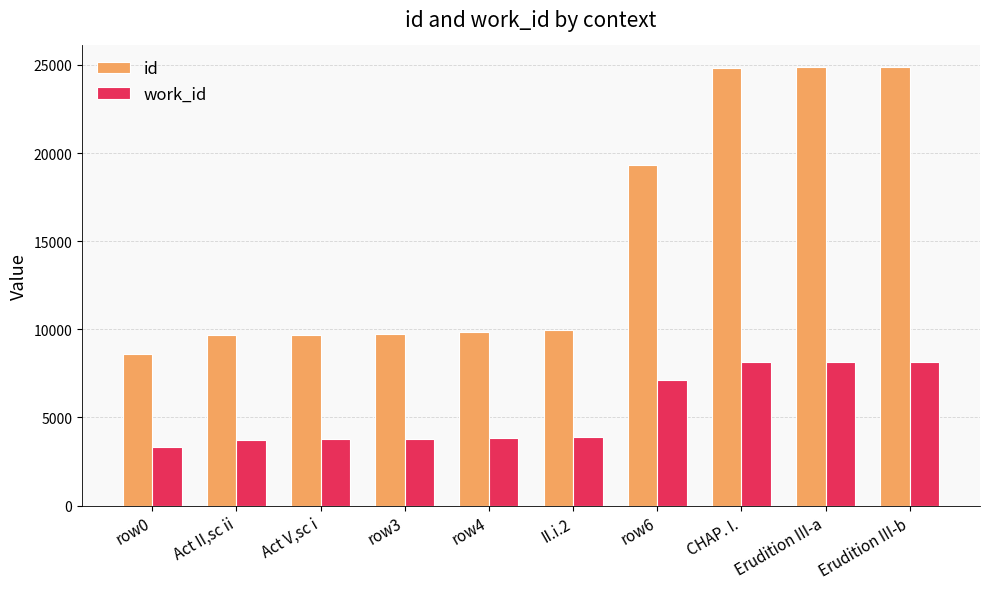

The value of work_id at Act II,sc ii is 5979. True or false?

False